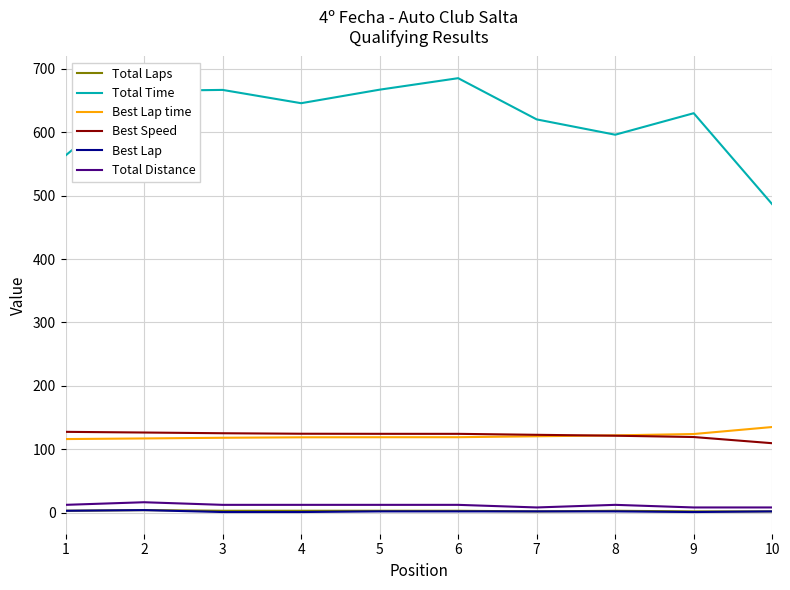

What is the maximum value for Best Lap?

4.0